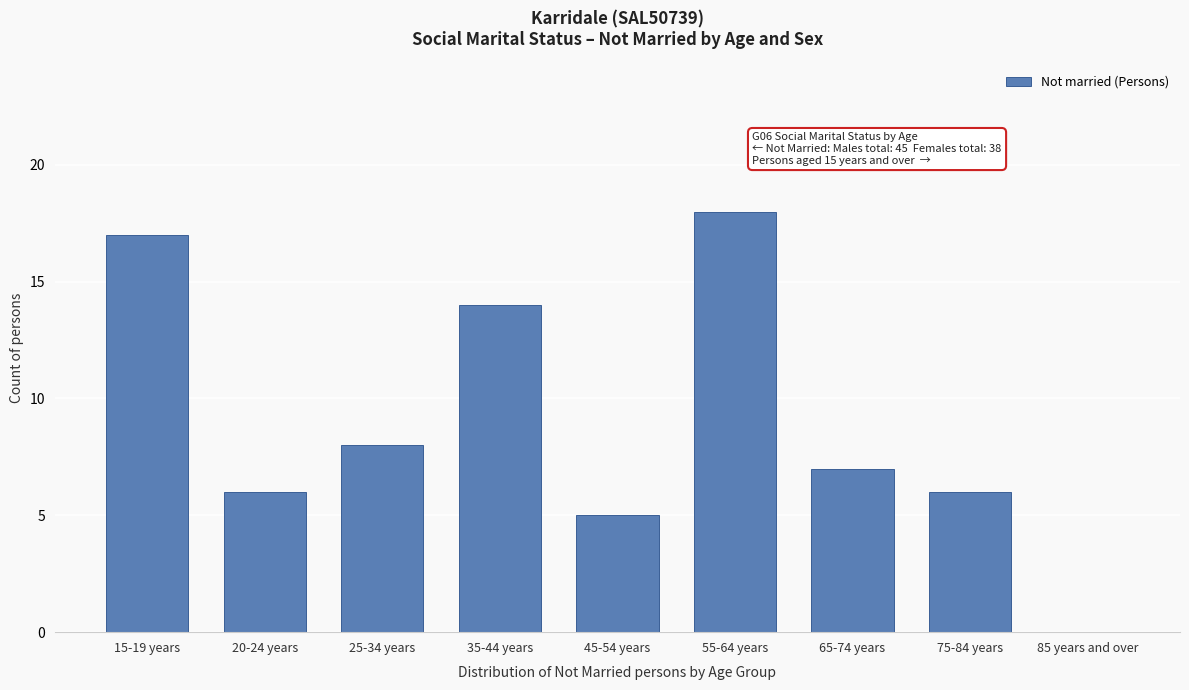

Reading left to right, extract all data points from this chart.

15-19 years=17	20-24 years=6	25-34 years=8	35-44 years=14	45-54 years=5	55-64 years=18	65-74 years=7	75-84 years=6	85 years and over=0